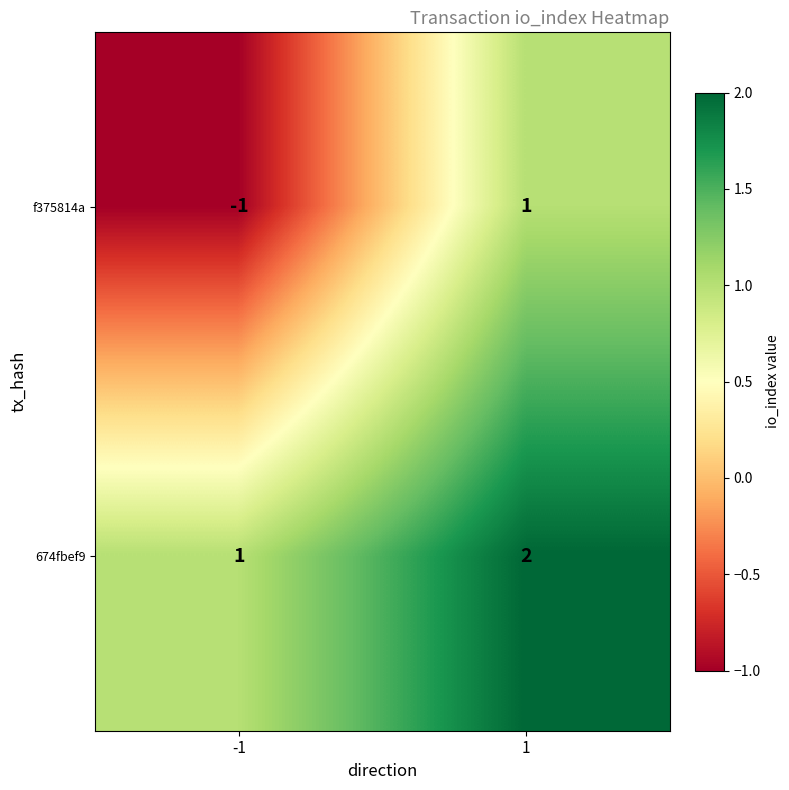

How many series are shown in this chart?

2